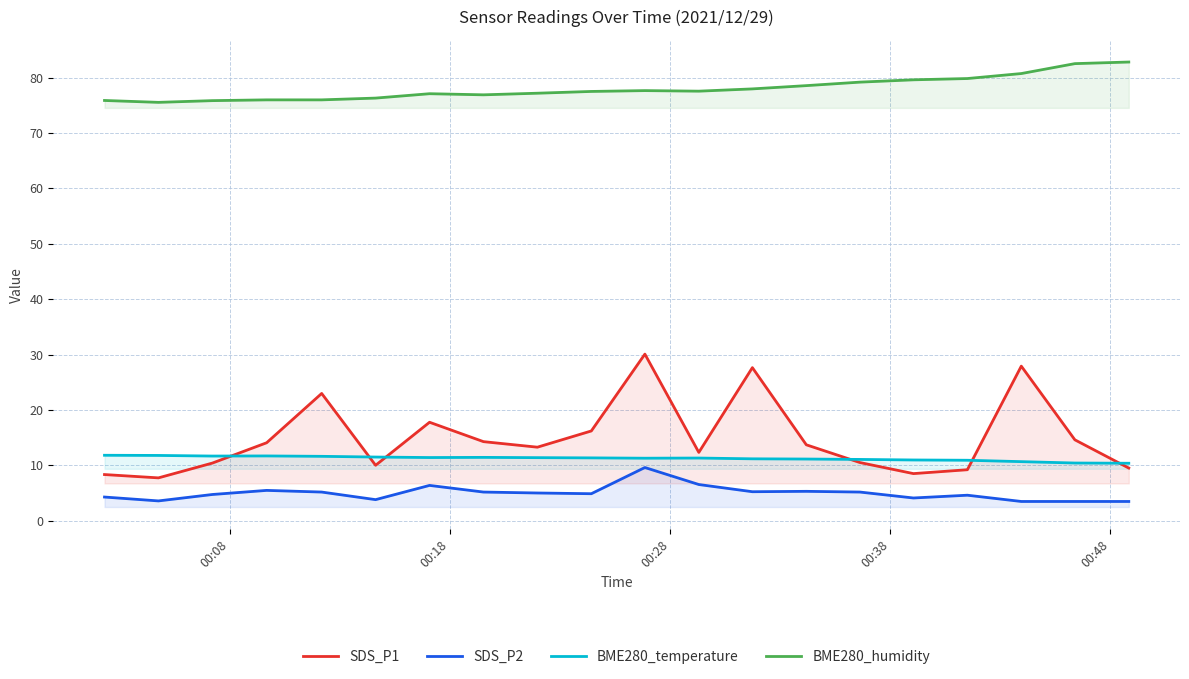

What is the sum of all BME280_temperature values?

224.9